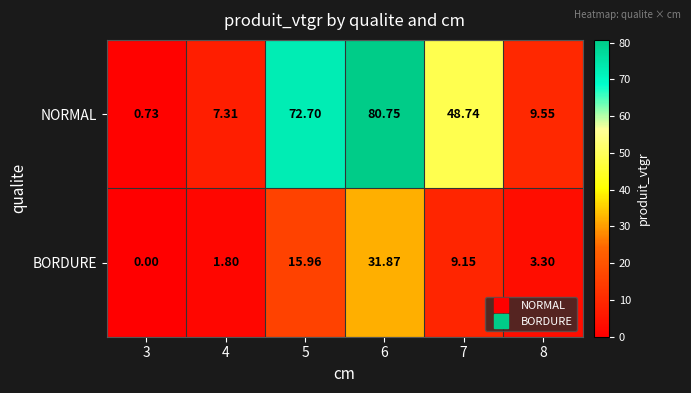

Count the number of data series in this chart.

2